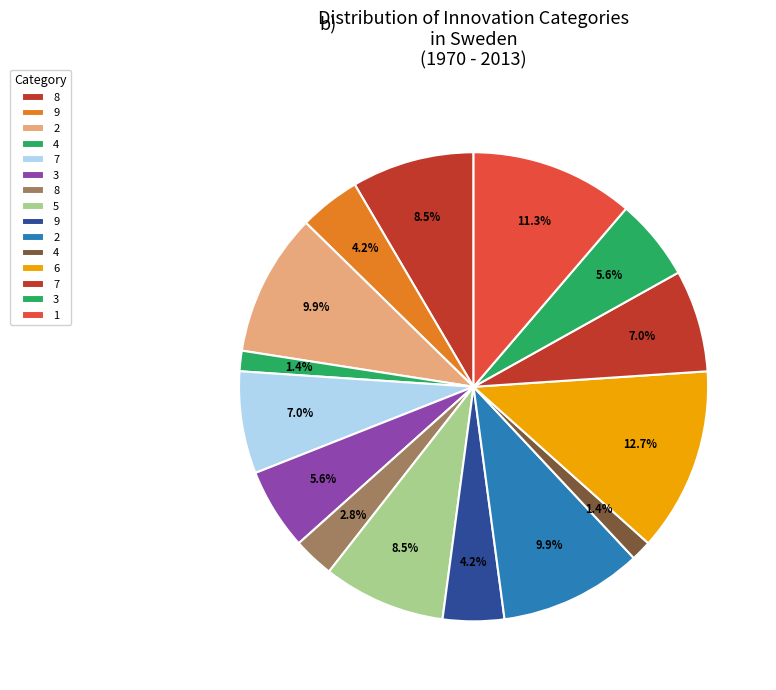

How many slices are in this pie chart?

15